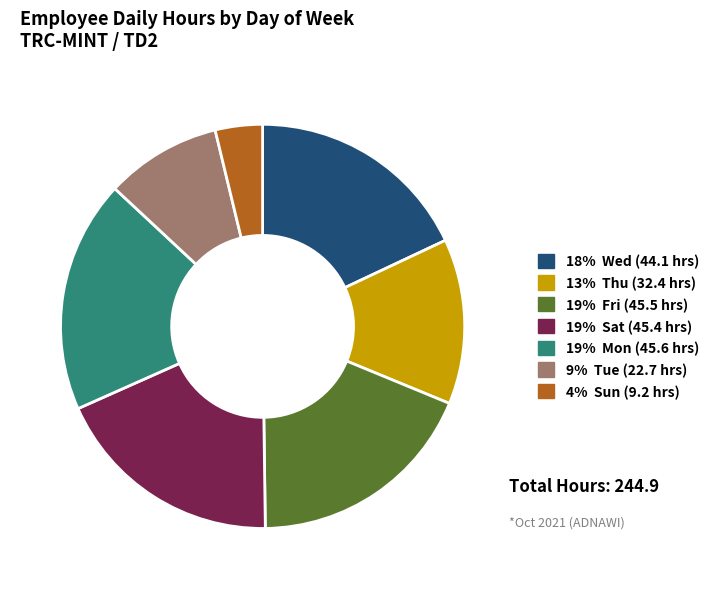

Is there a majority slice in this chart?

No